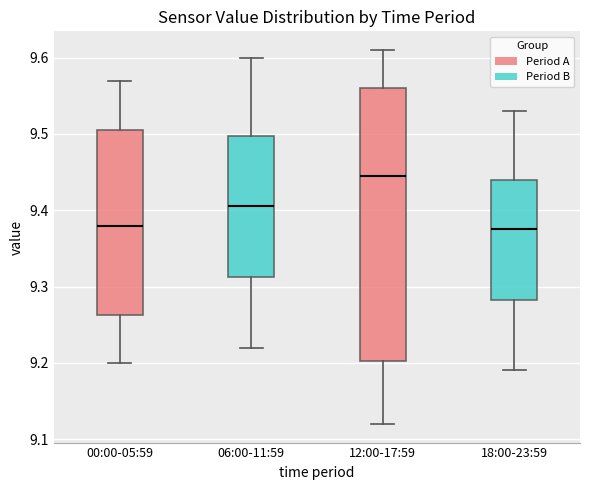

Where is the lower edge of the box for 18:00-23:59 on the y-axis? The values are not printed on the chart, so give them approximately, as read against the axis.

9.28